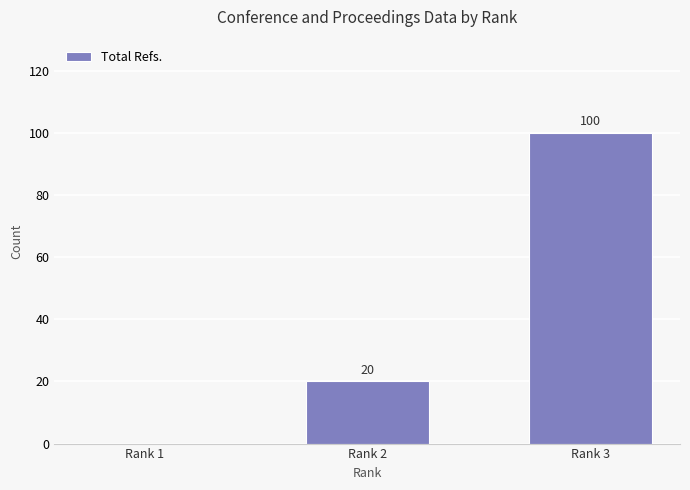

What is the change in value from Rank 2 to Rank 3?

+80